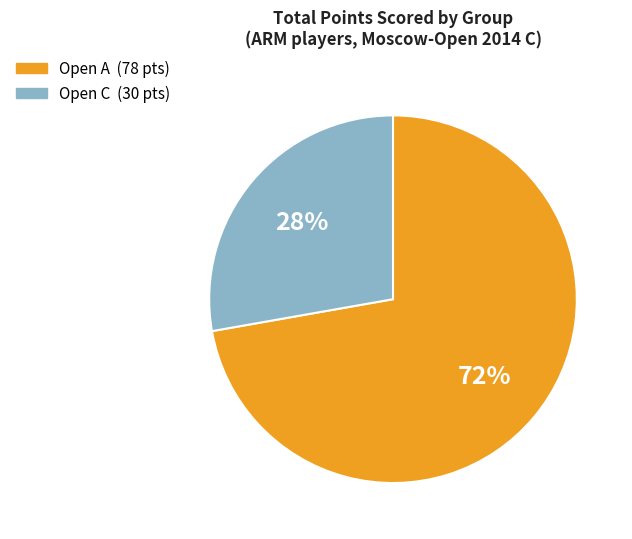

How many segments does this pie chart have?

2